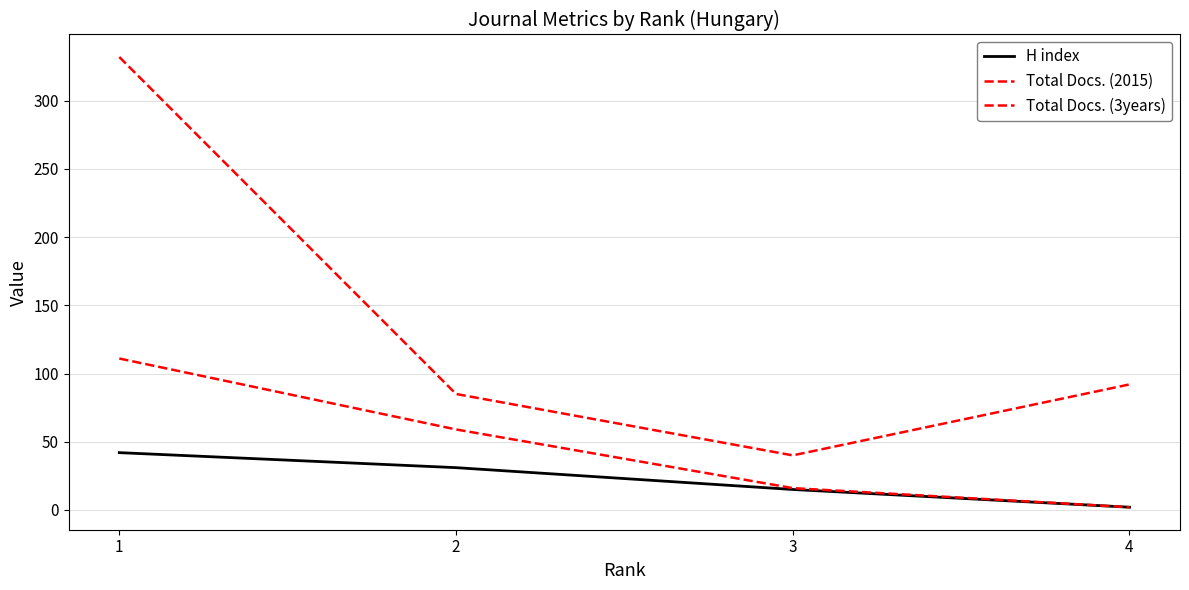

How many lines are shown in the chart?

3